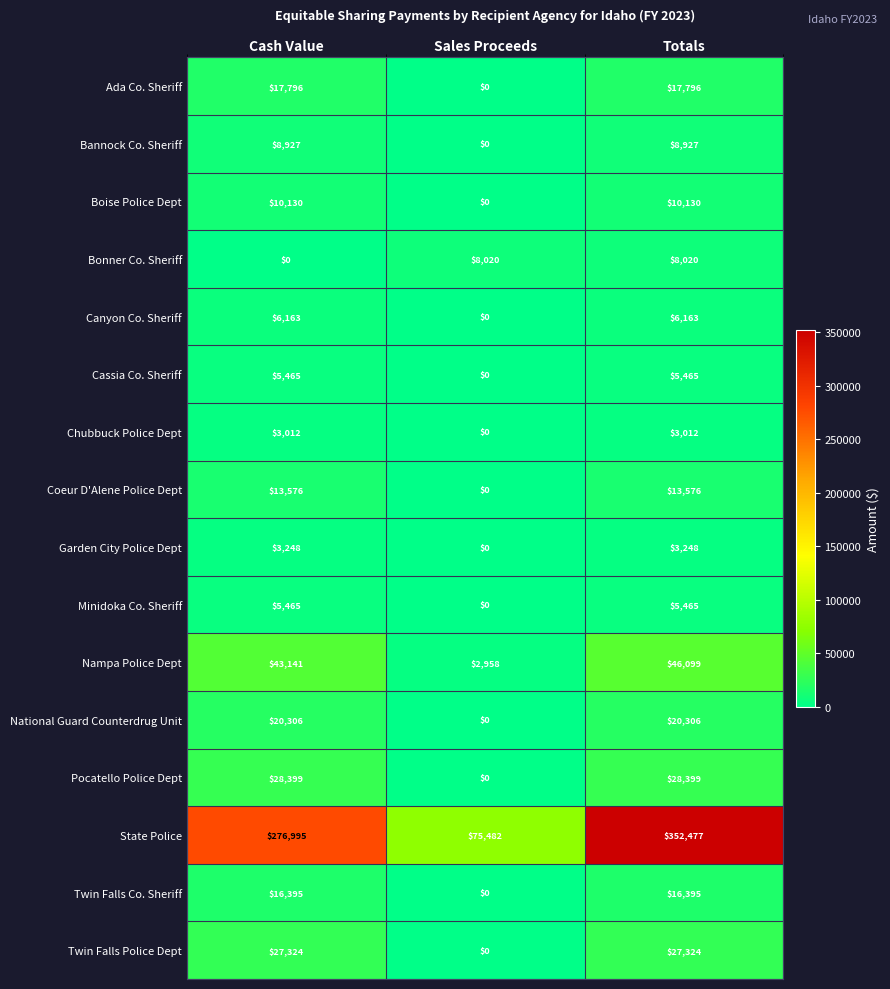

The National Guard Counterdrug Unit series shows 13233 at Sales Proceeds. True or false?

False